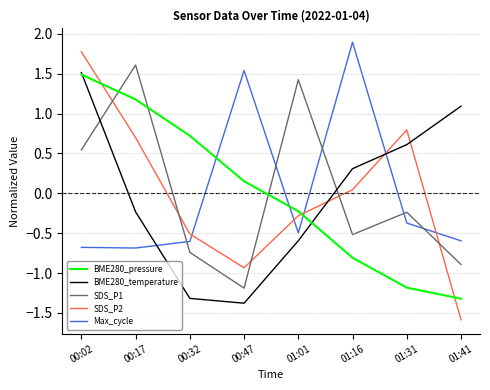

What value does the BME280_pressure series have at 00:32?

0.7